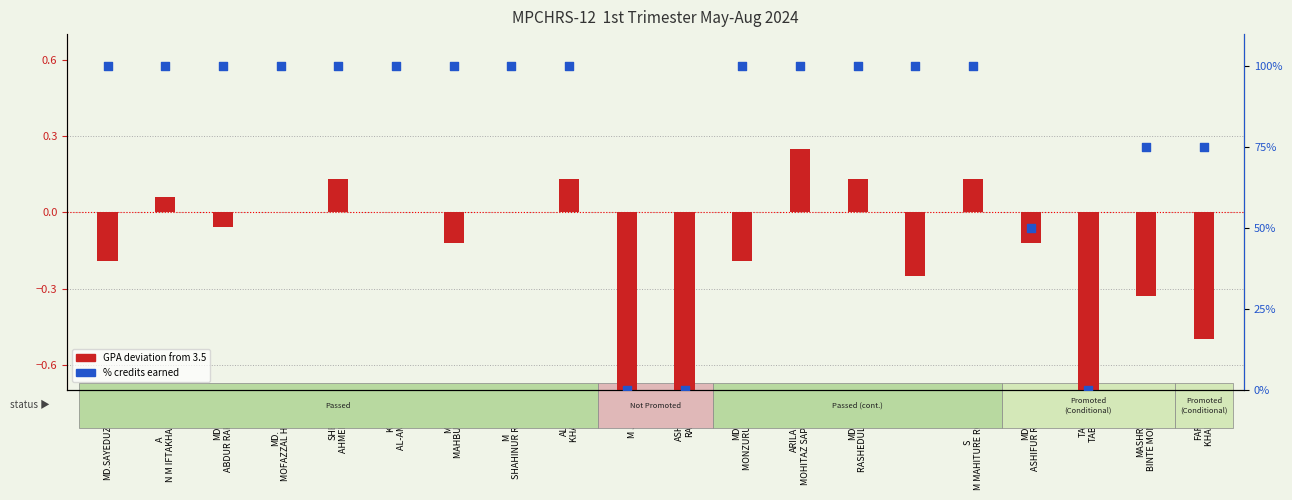

Which series has the largest total across all categories?

% credits earned